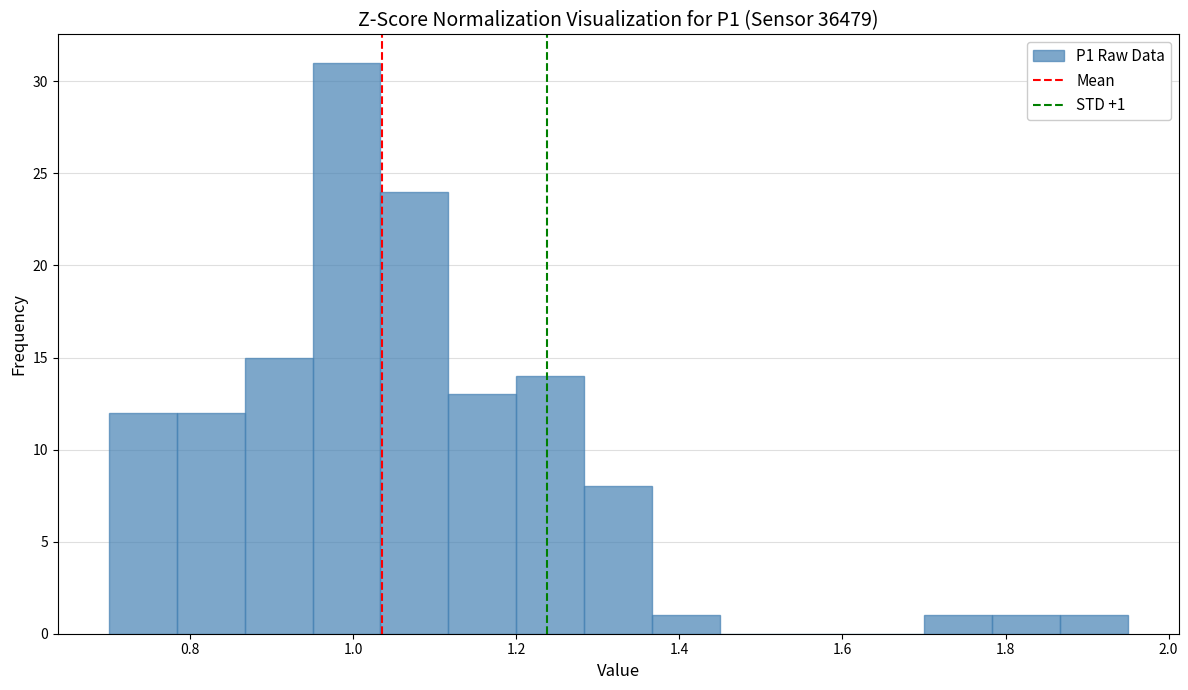

Which range on the x-axis has the tallest bar?

0.96 to 1.04